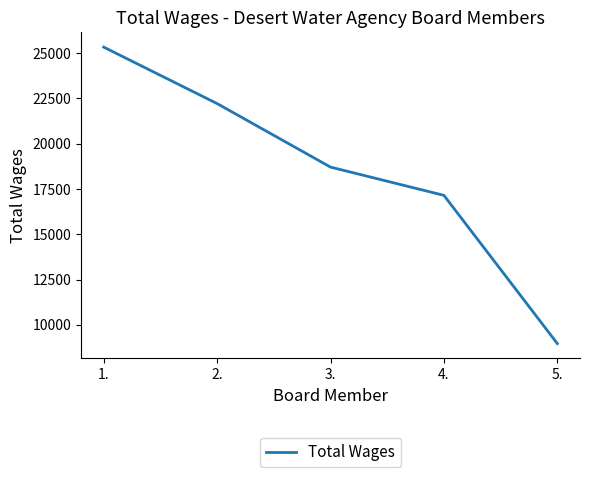

Does the chart display data point markers on the line(s)?

No